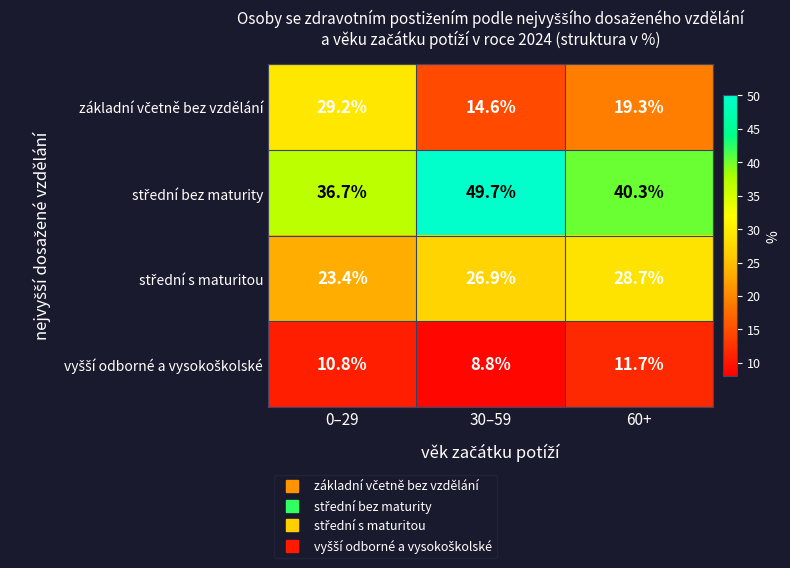

What is the greatest value displayed?

49.7